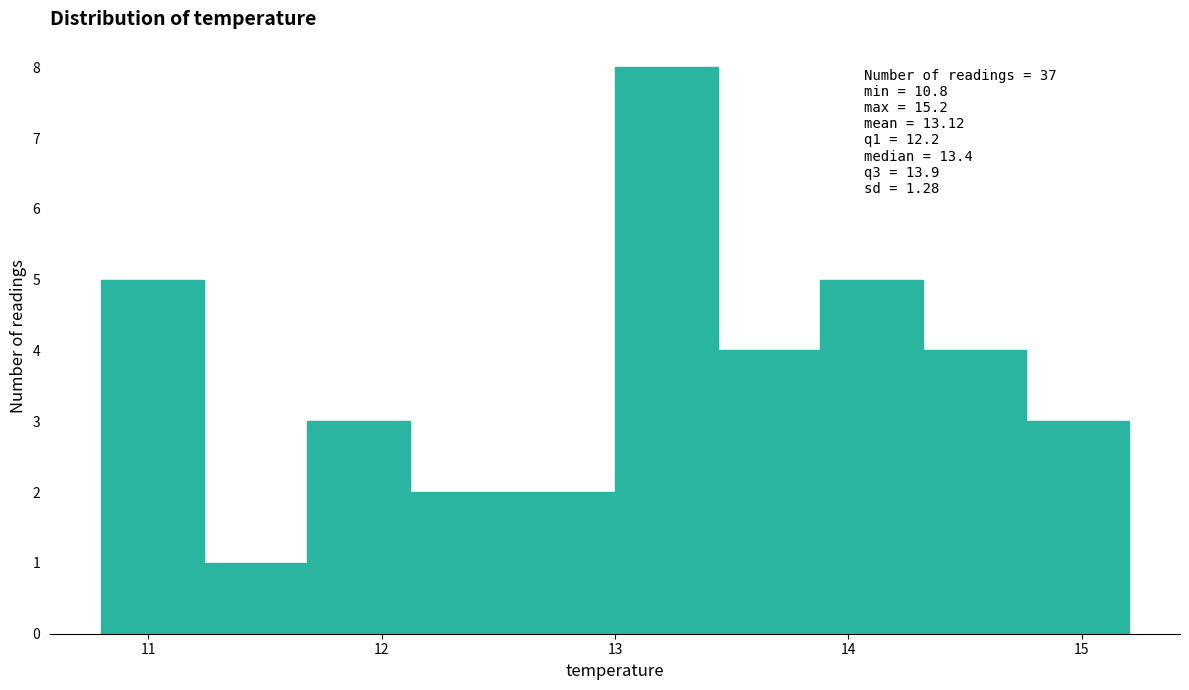

Over which range of the x-axis is the bar tallest?

13.00 to 13.44